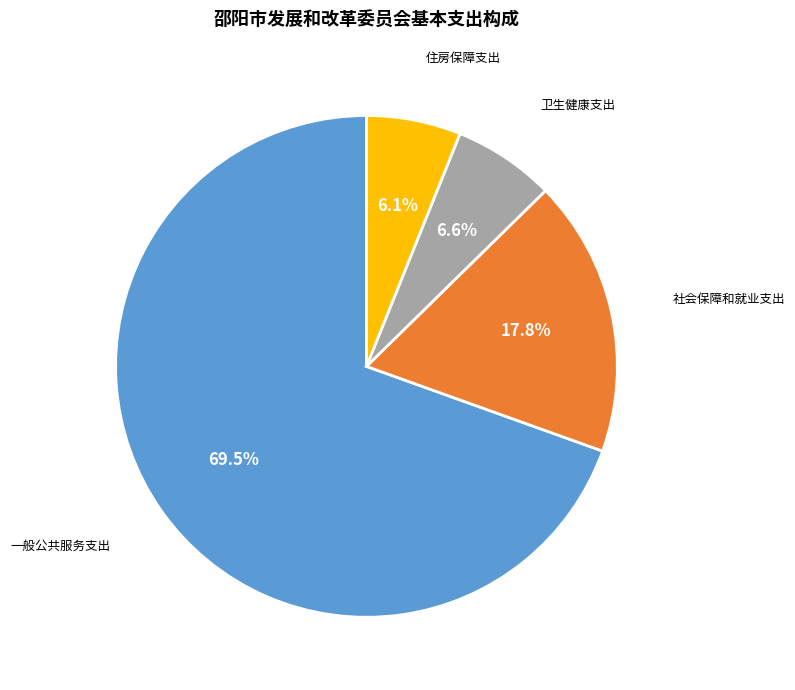

Which slice represents more than half of the pie?

一般公共服务支出